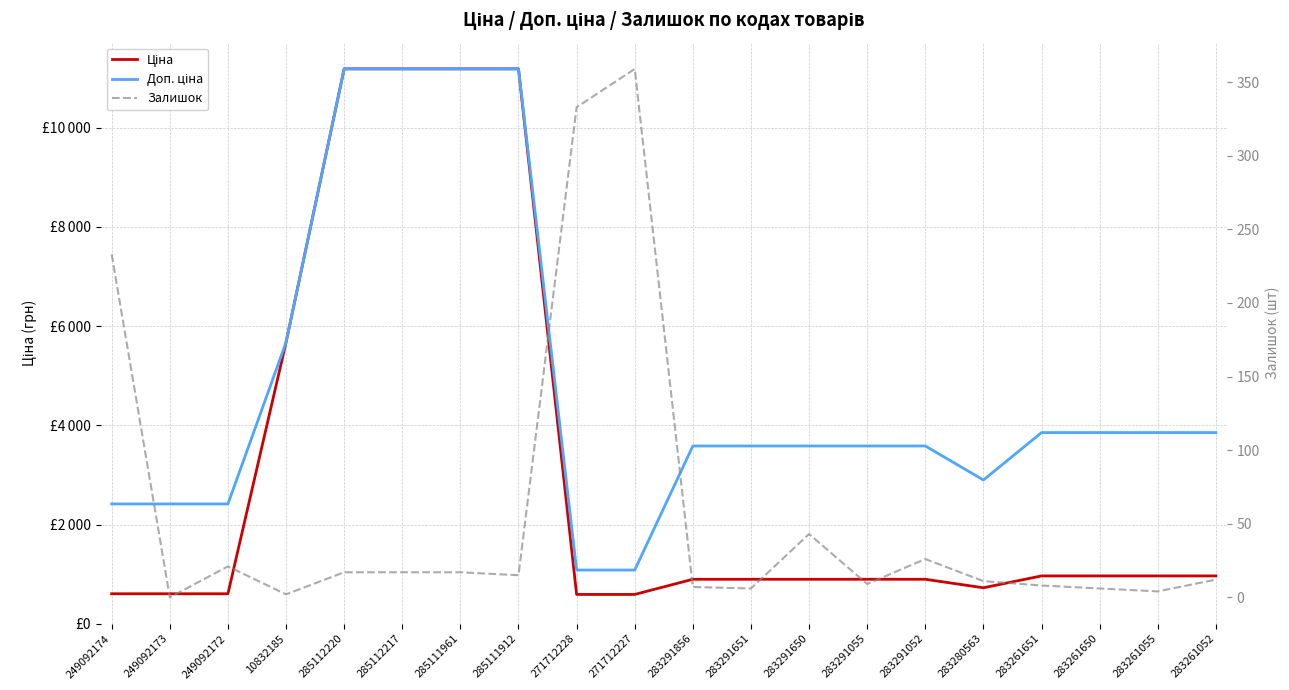

Between 283261650 and 283261651, which is larger?

283261650